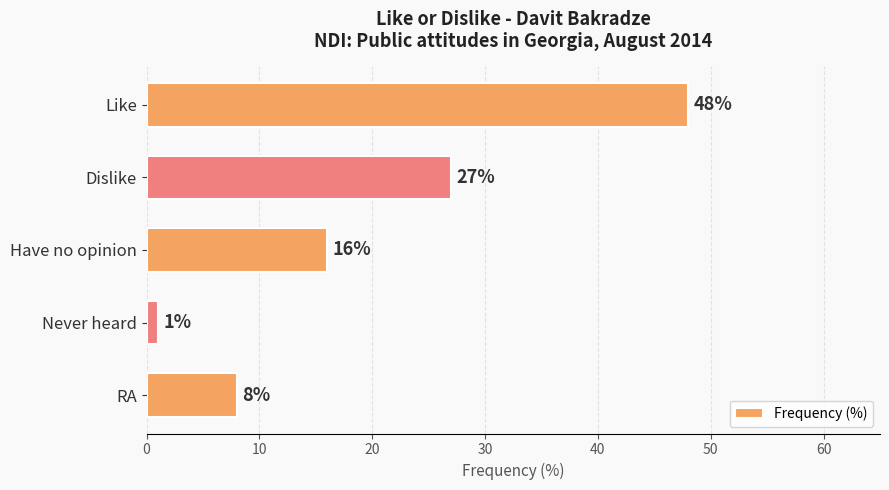

At which label is the value closest to 24?

Dislike